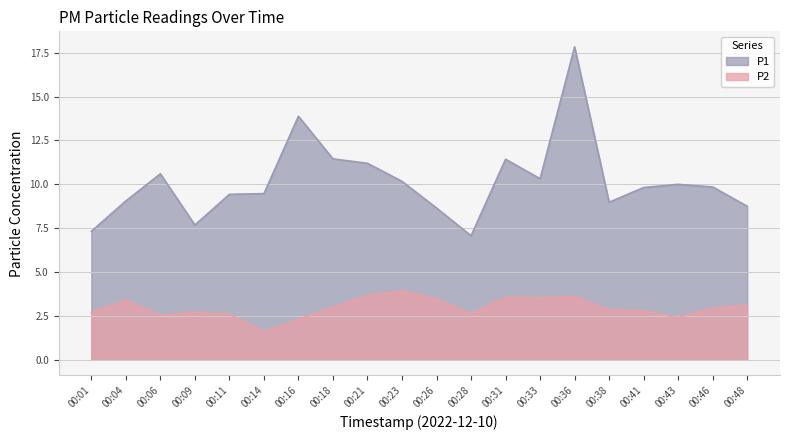

In P2, how many points are higher than both neighbors (excluding endpoints)?

5